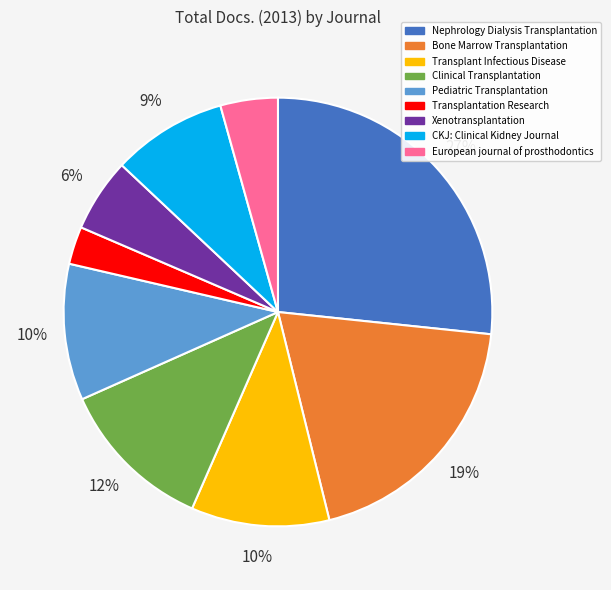

To the nearest percent, what portion does Pediatric Transplantation represent?

10%